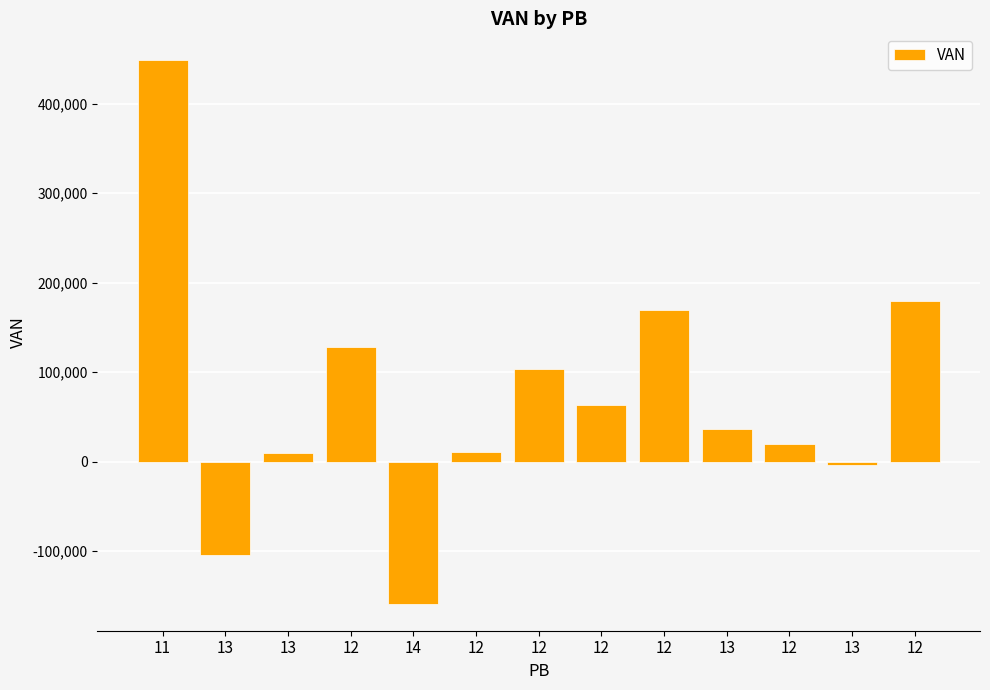

Where does the data first go above 36369?

11